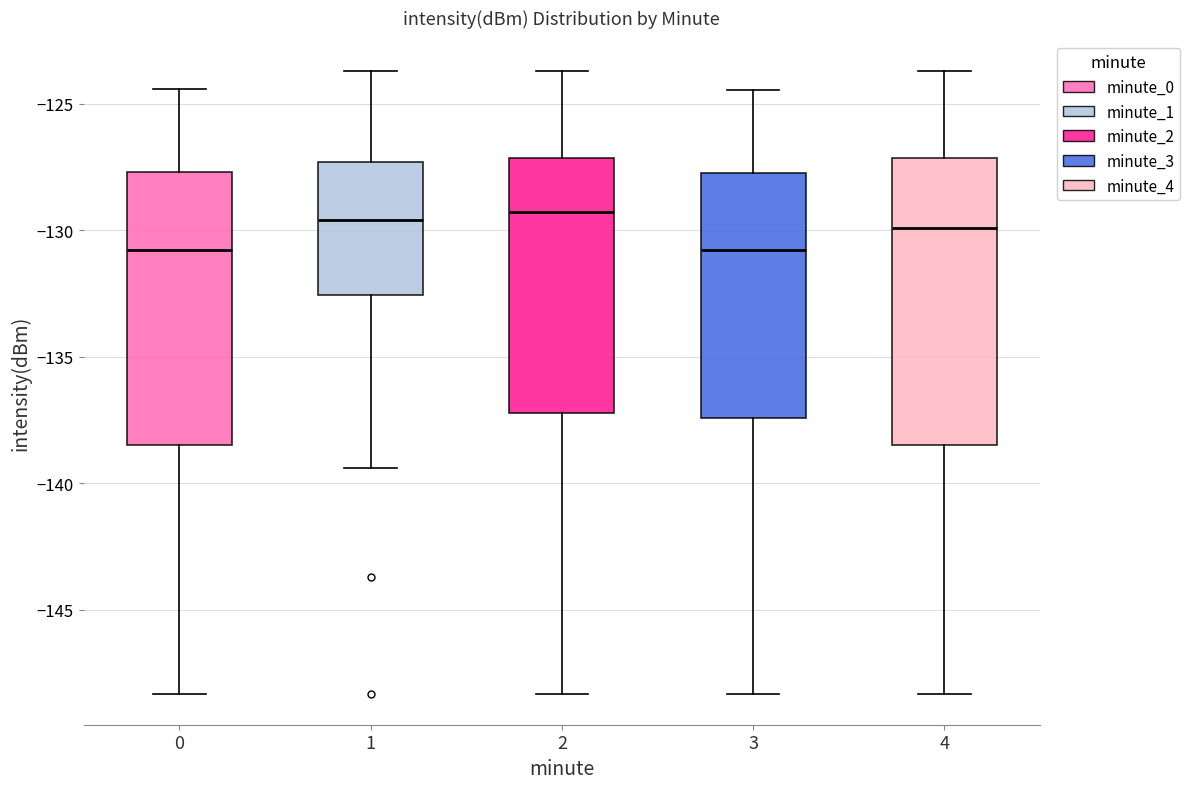

Reading left to right, transcribe this box plot: for each box, give where its median line is, the range the box spans, and where its two whiskers end, as read against the y-axis. The values are not printed on the chart, so give them approximately, as read against the axis.

0: median -131.0, box -138.5 to -127.5, whiskers -148.5 to -124.5
1: median -129.5, box -132.5 to -127.5, whiskers -139.5 to -123.5
2: median -129.5, box -137.0 to -127.0, whiskers -148.5 to -123.5
3: median -131.0, box -137.5 to -128.0, whiskers -148.5 to -124.5
4: median -130.0, box -138.5 to -127.0, whiskers -148.5 to -123.5